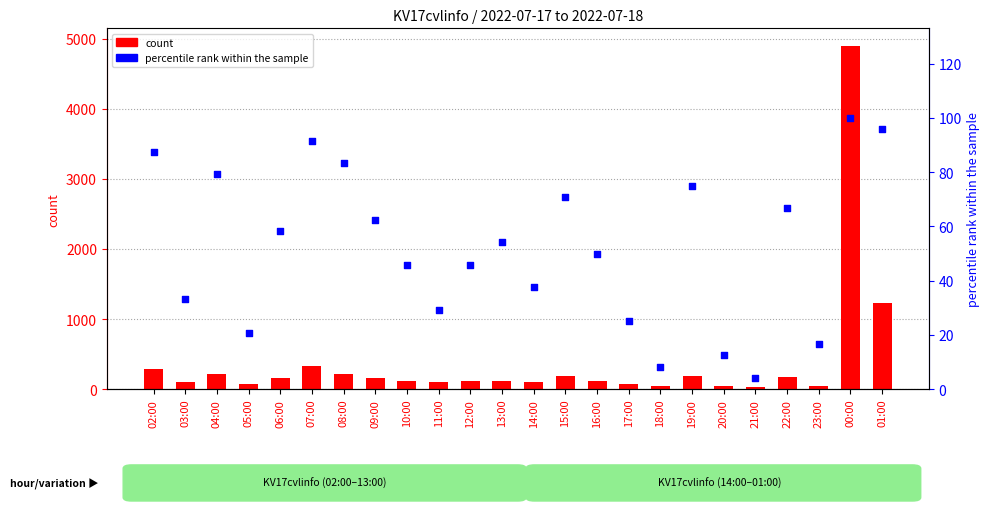

Which series has the largest total across all categories?

count